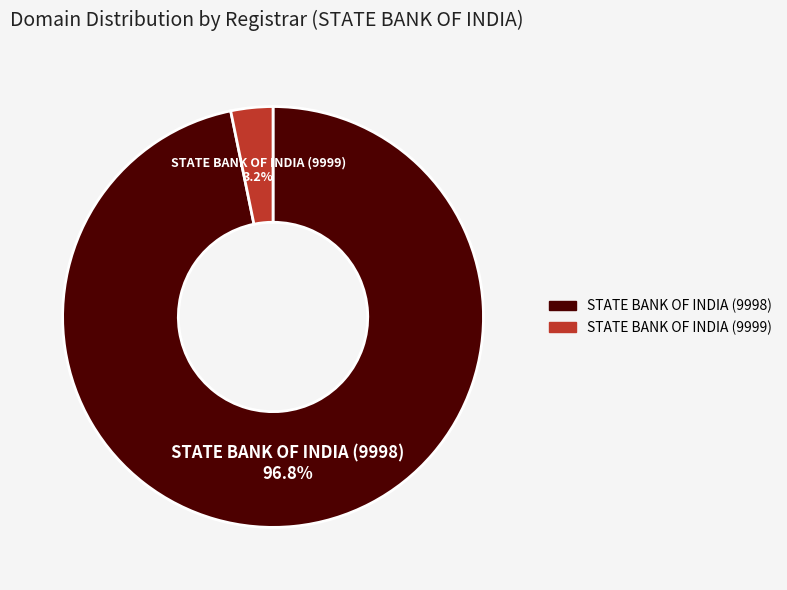

Which has a higher value, STATE BANK OF INDIA (9999) or STATE BANK OF INDIA (9998)?

STATE BANK OF INDIA (9998)